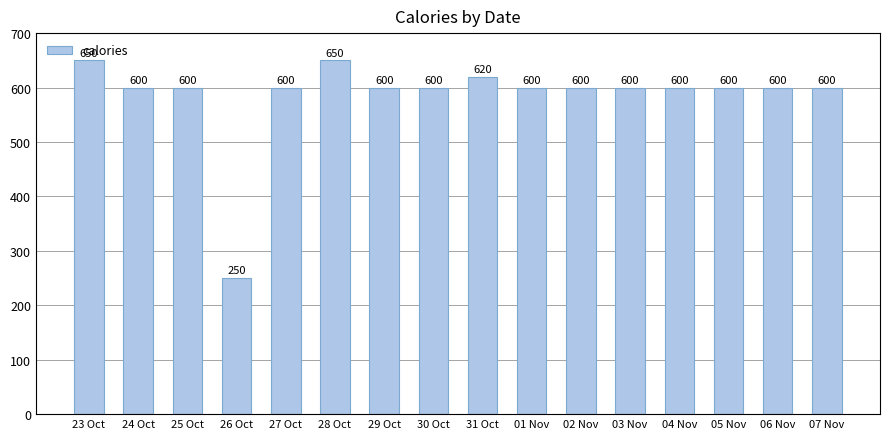

Which category has the lowest value across all series?

26 Oct